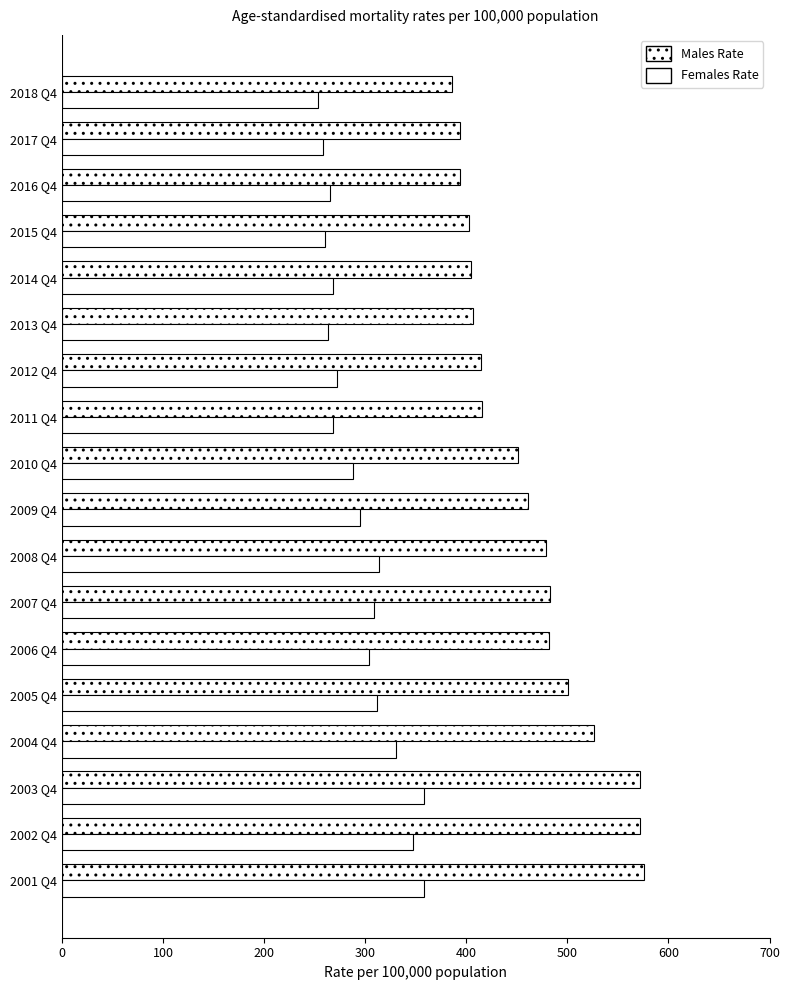

How many data points does each series have?

18